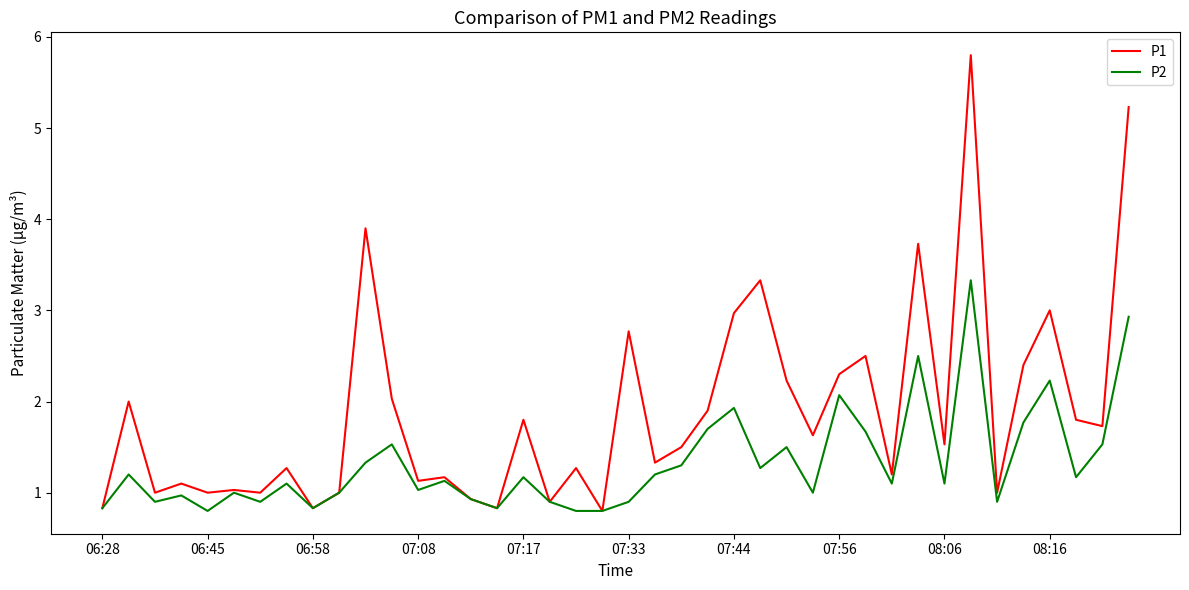

How many series are shown in this chart?

2